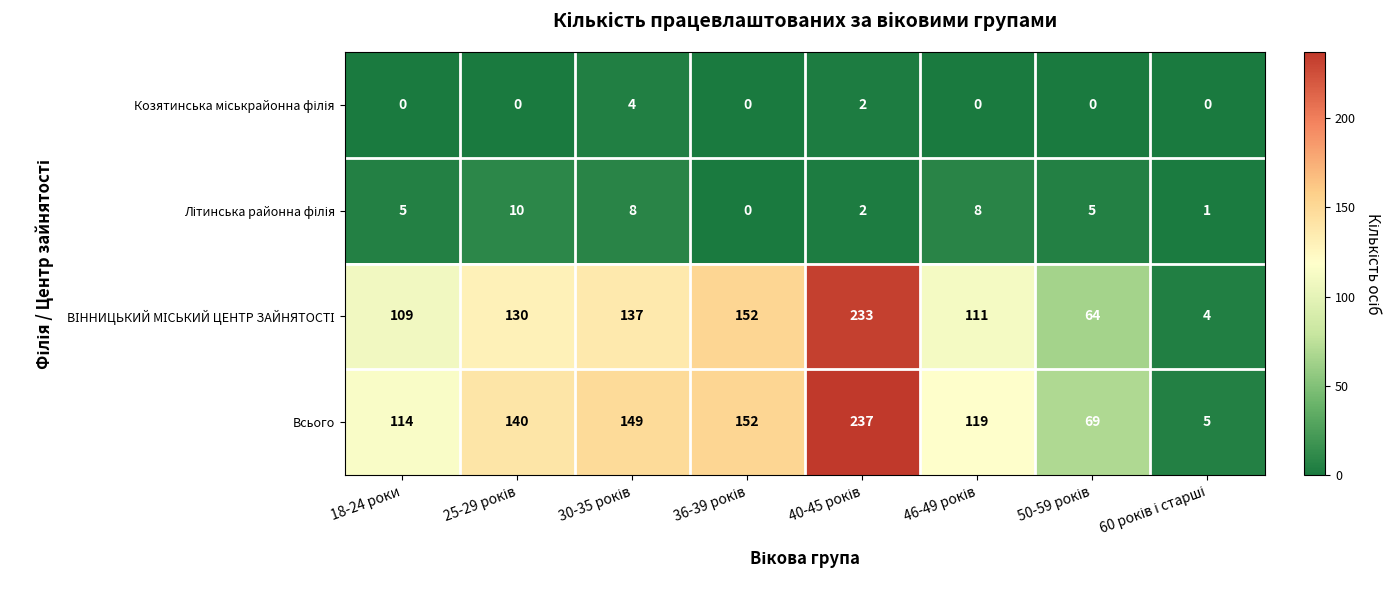

How many series are shown in this chart?

4